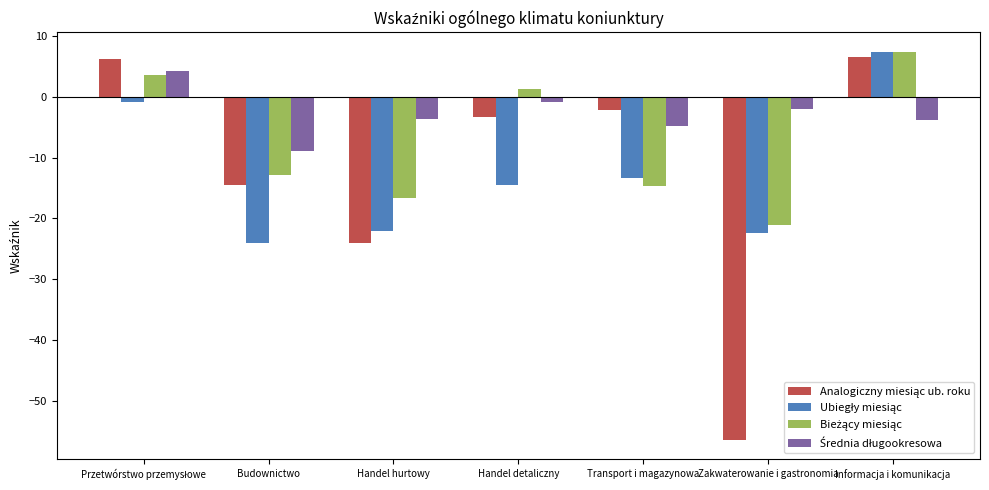

Which category has the highest value across all series?

Informacja i komunikacja